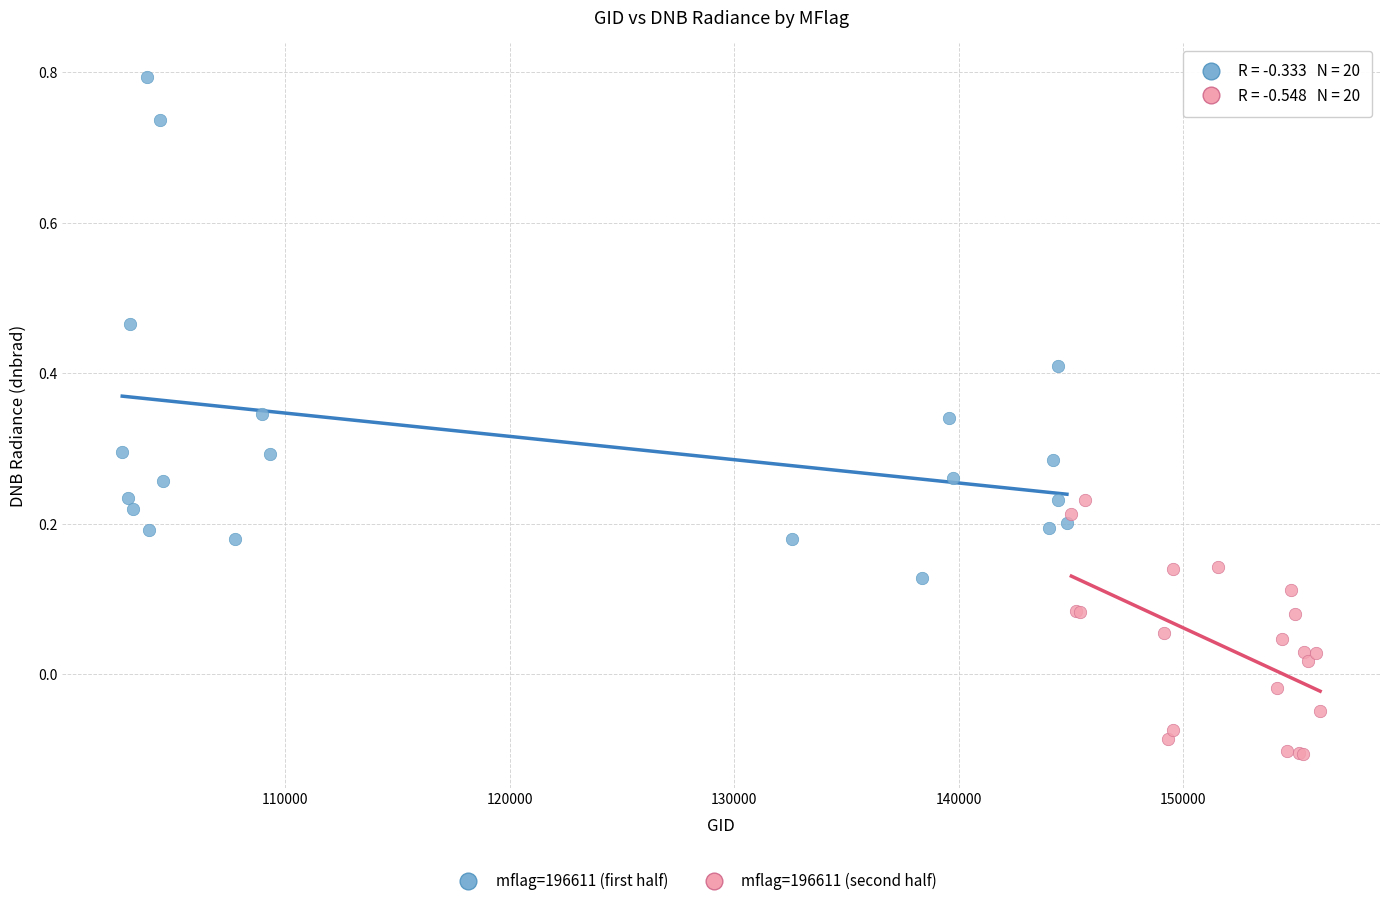

Which series reaches the maximum Y coordinate?

mflag=196611 (first half)